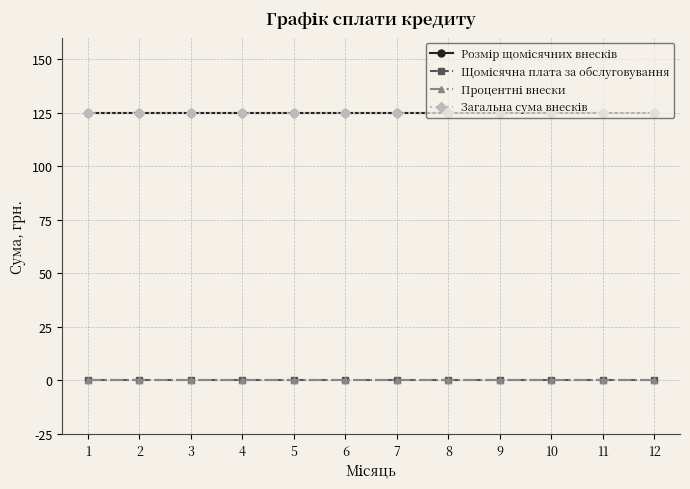

What is the greatest value displayed?

125.0